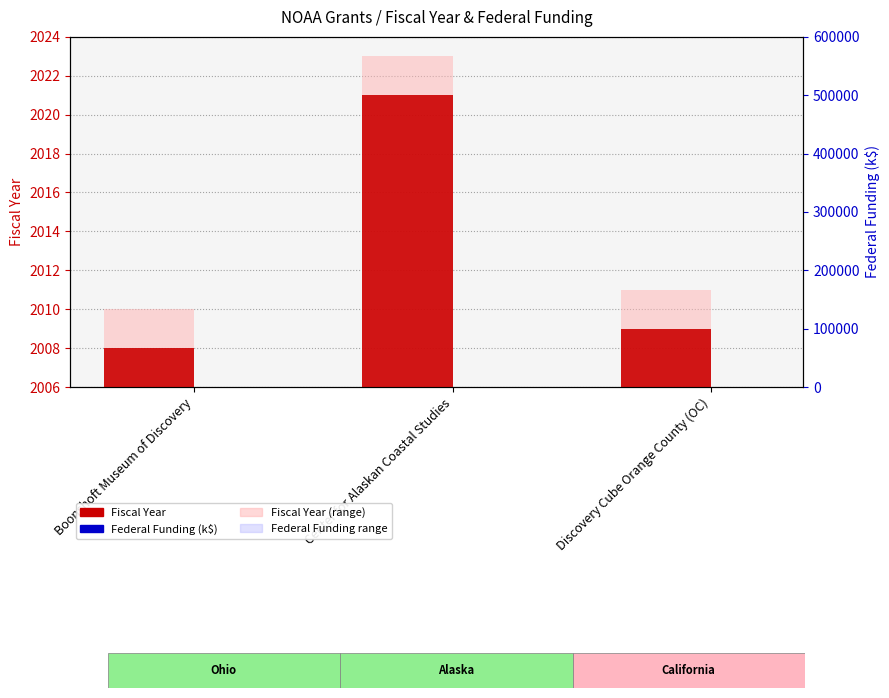

At which label is Federal Funding (k$) closest to 324?

Boonshoft Museum of Discovery